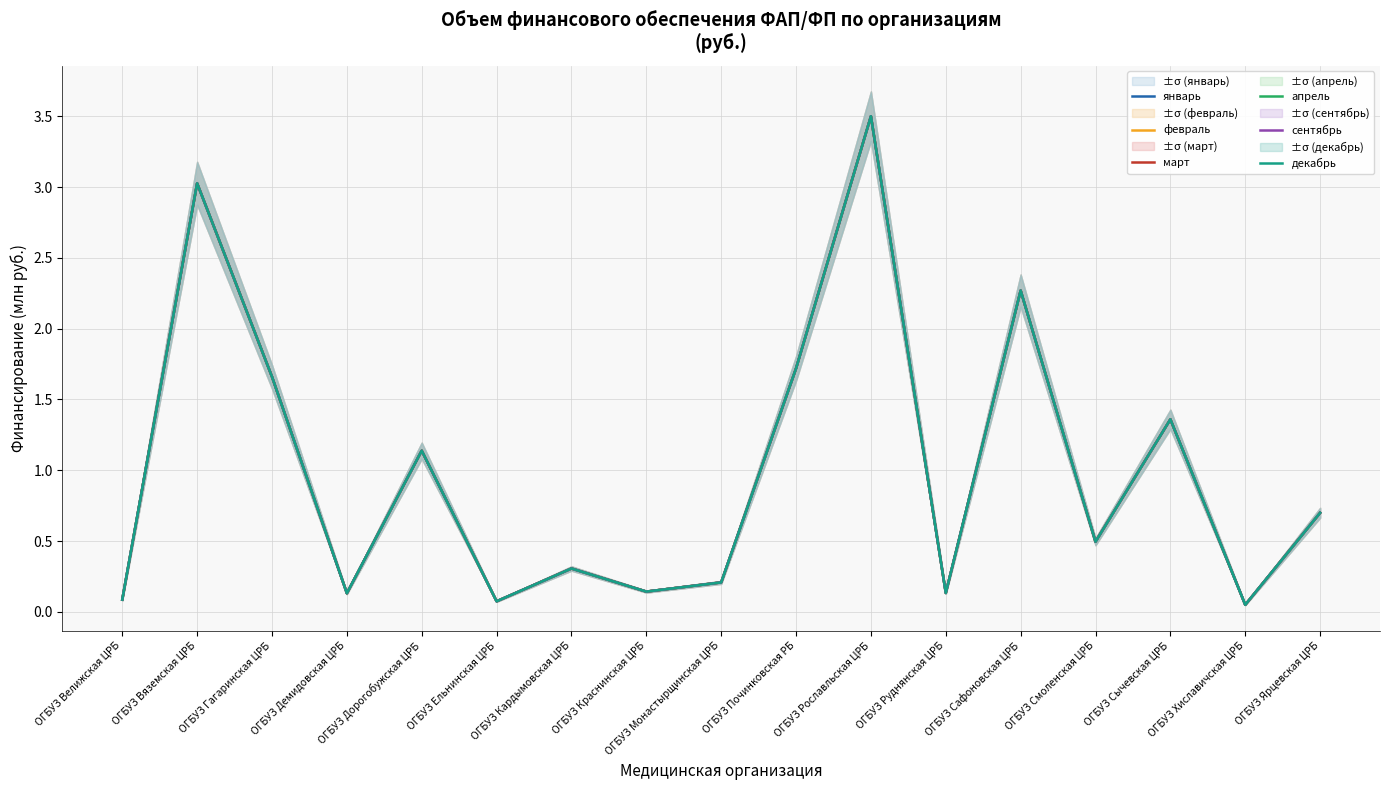

True or false: февраль and сентябрь intersect in this chart.

False